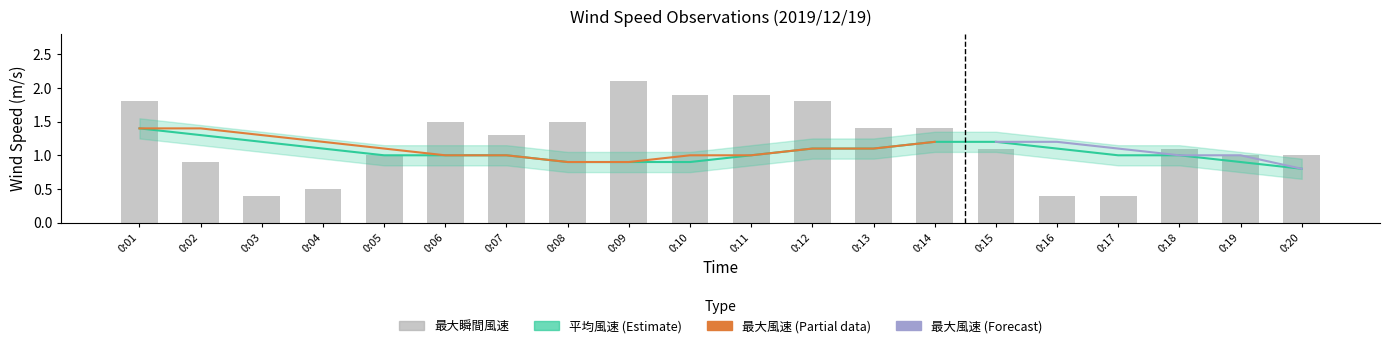

Does the chart contain any negative values?

No